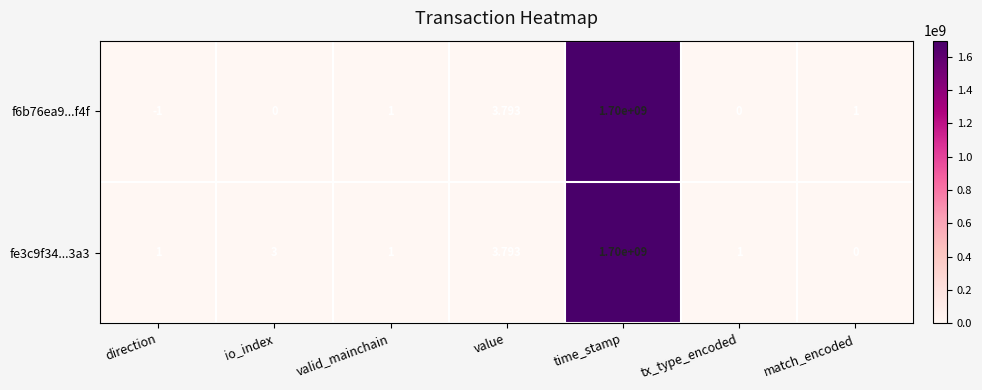

Which series changed the most between direction and tx_type_encoded?

f6b76ea9...f4f